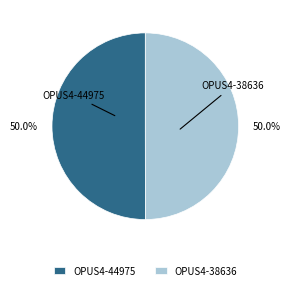

True or false: OPUS4-38636 accounts for 50% of the total.

True